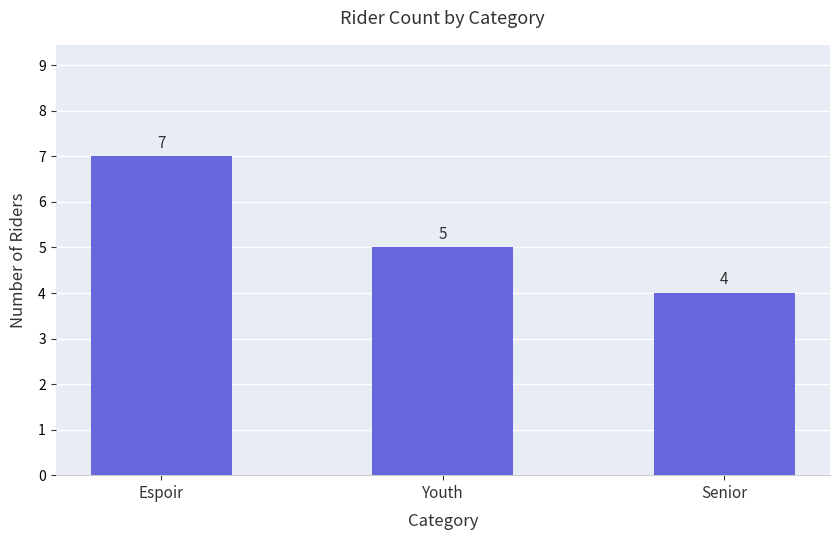

What is the difference between the maximum and minimum values?

3